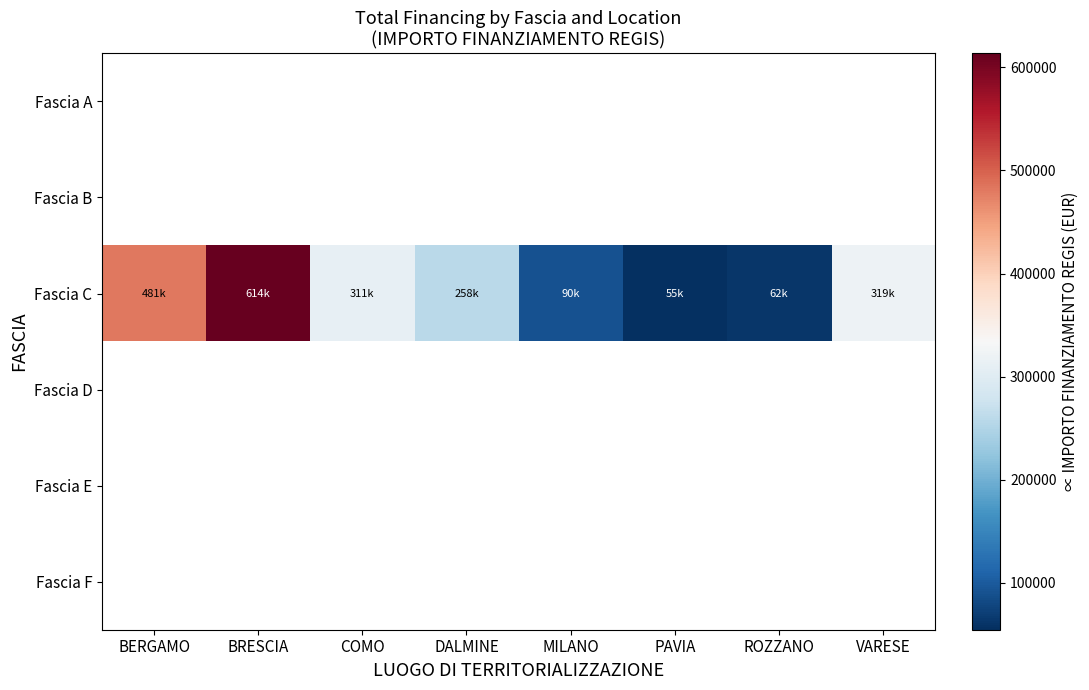

Which has a higher value, ROZZANO or VARESE?

VARESE